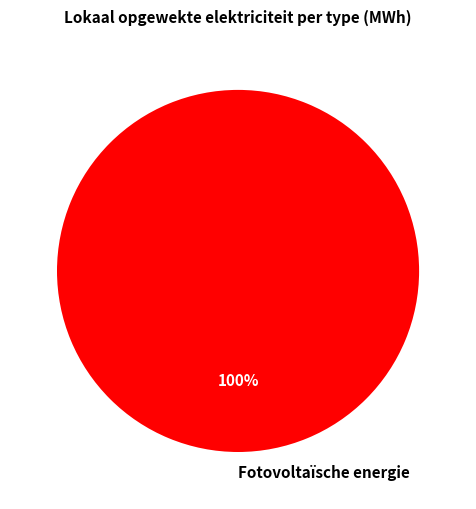

Is it true that Fotovoltaïsche energie is 88% of the pie?

False